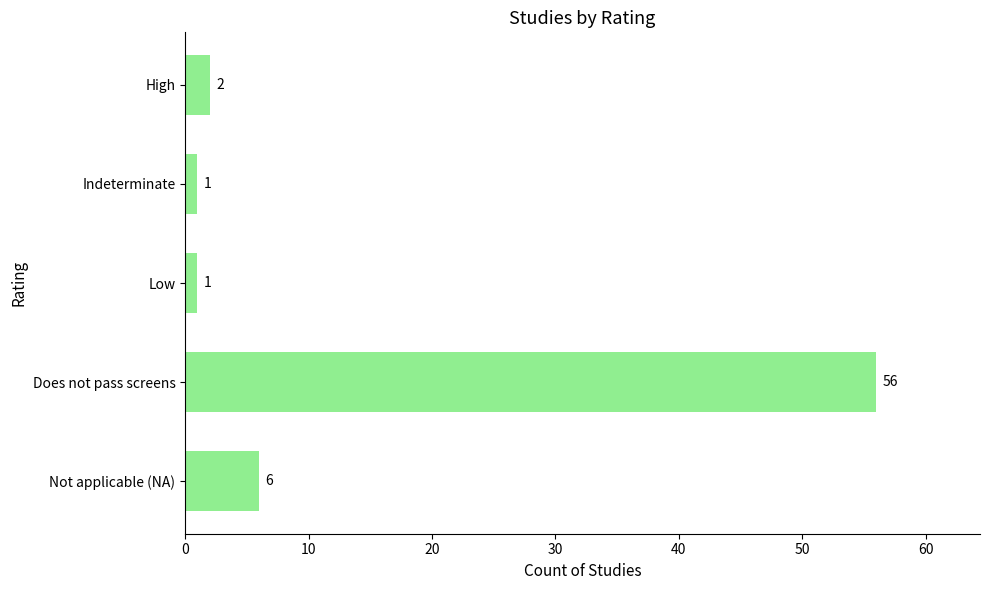

Is it true that the value at Low is 1?

True